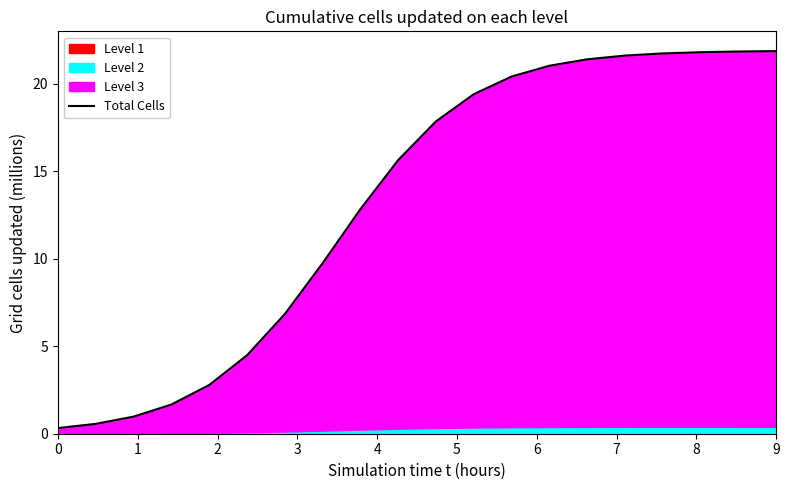

What is the value of the 18th point from the left?

21.8